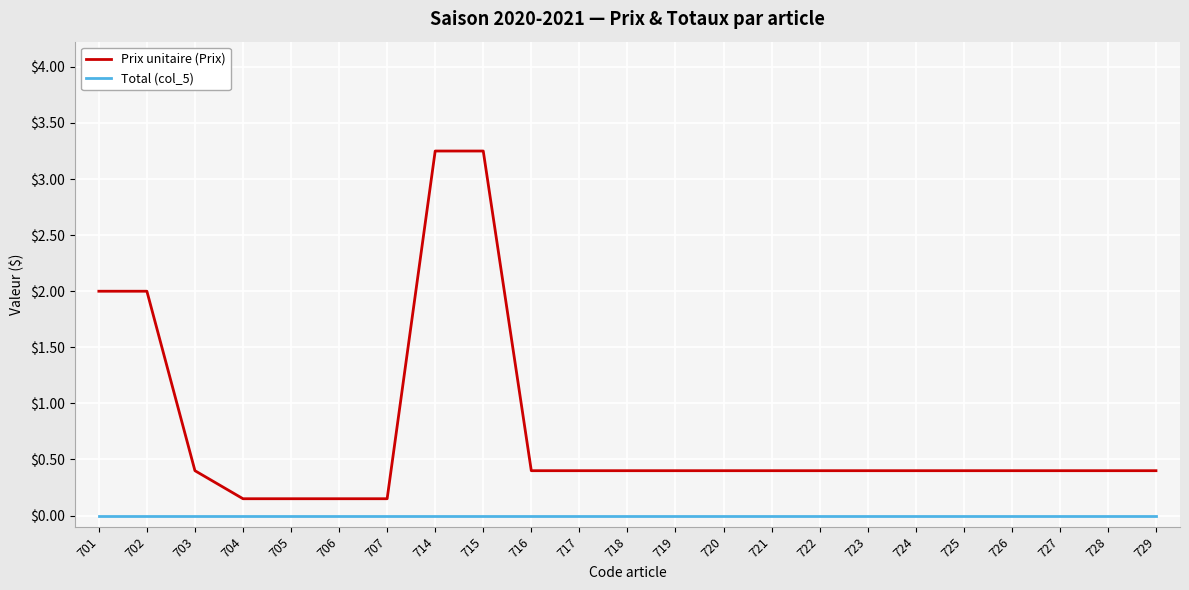

True or false: Total (col_5) and Prix unitaire (Prix) intersect in this chart.

False